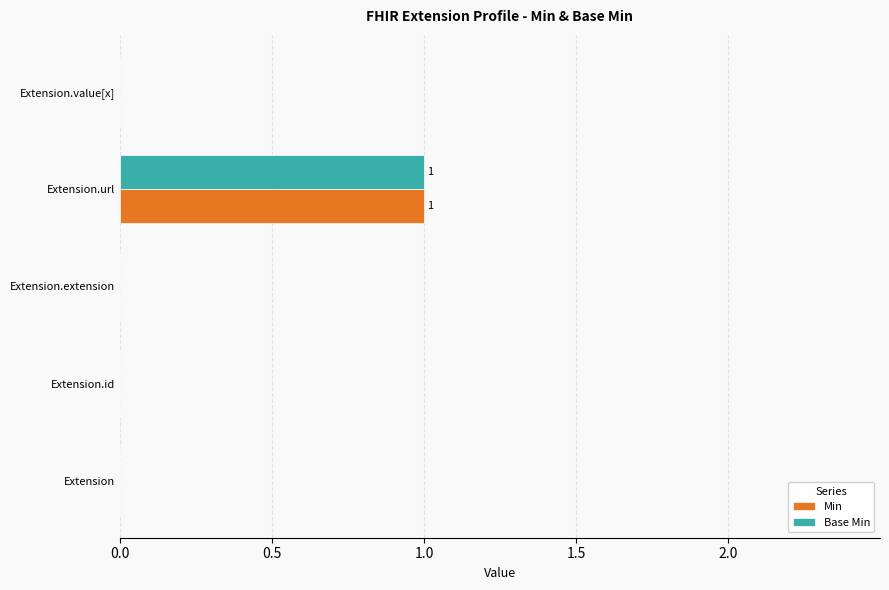

Which category has the highest value across all series?

Extension.url